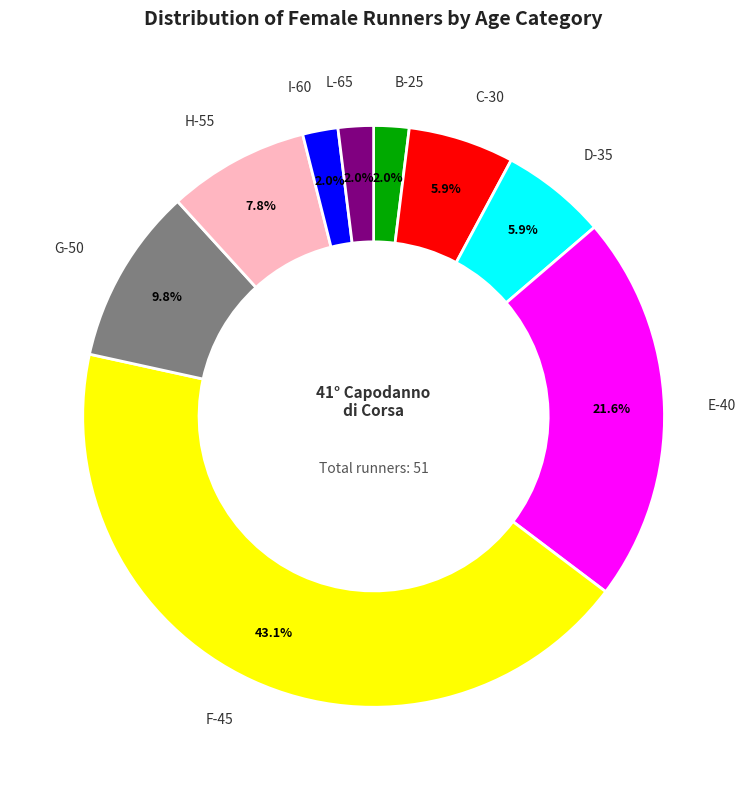

Is there a majority slice in this chart?

No